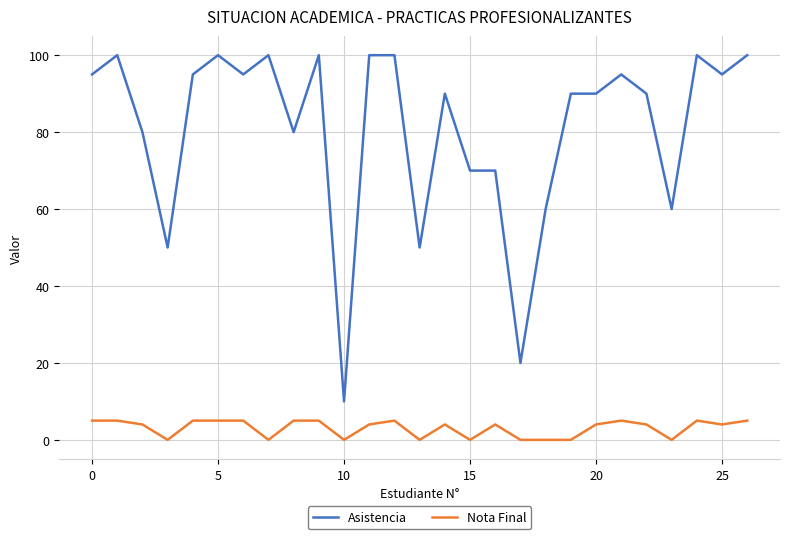

What is the maximum value shown in the chart?

100